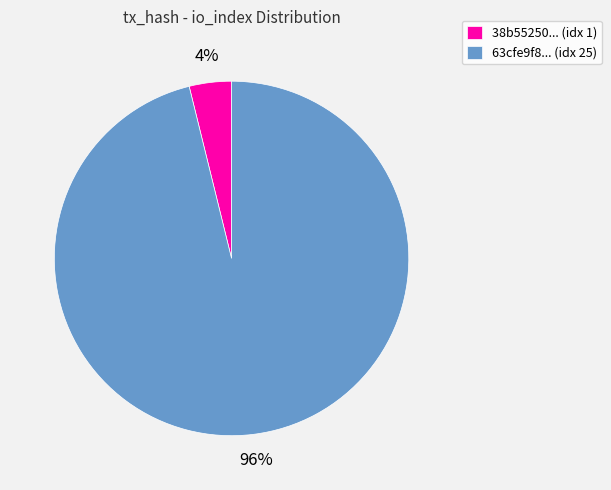

To the nearest percent, what is the difference between the largest and smallest slice percentages?

92%